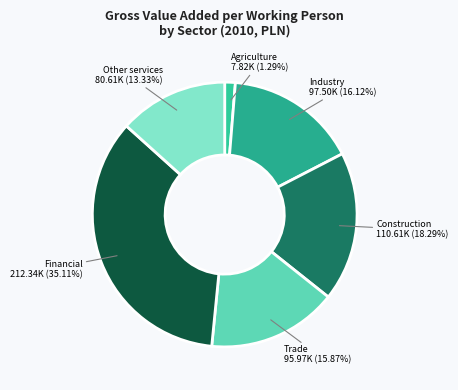

Which slice is the largest?

Financial